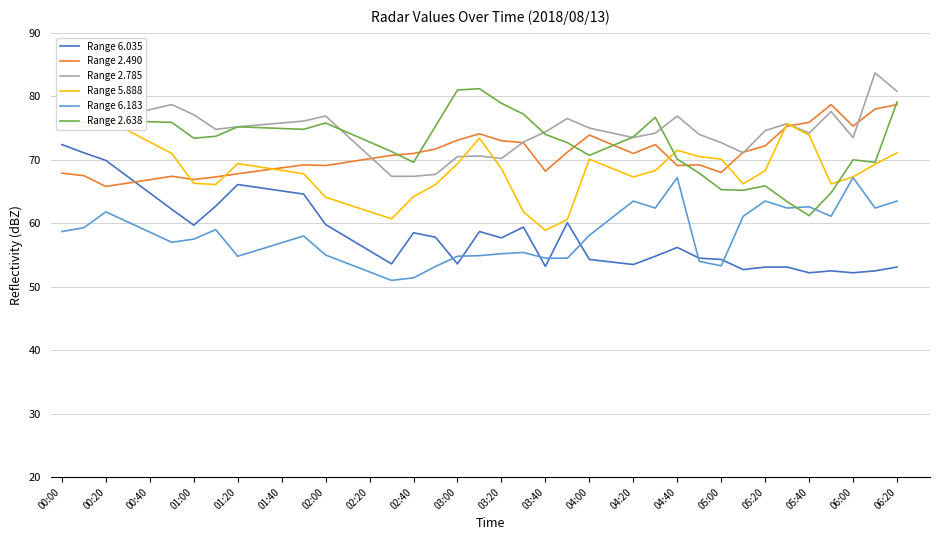

How many interior local peaks does the Range 6.035 series have?

7